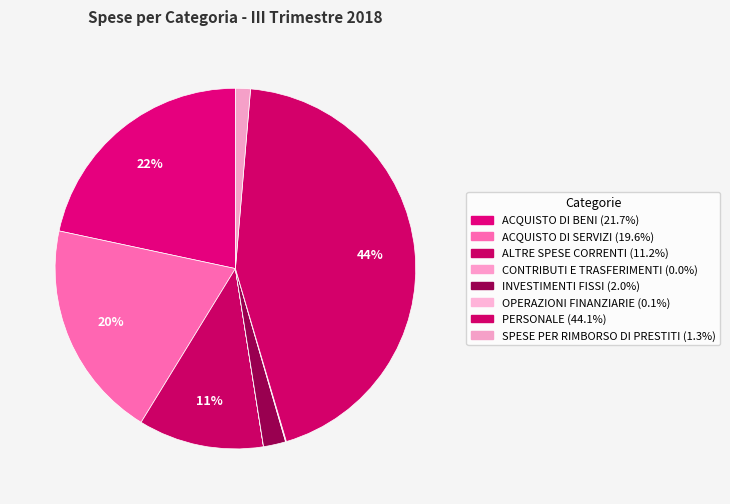

What is the ratio of the value at CONTRIBUTI E TRASFERIMENTI to the value at OPERAZIONI FINANZIARIE?

0.1